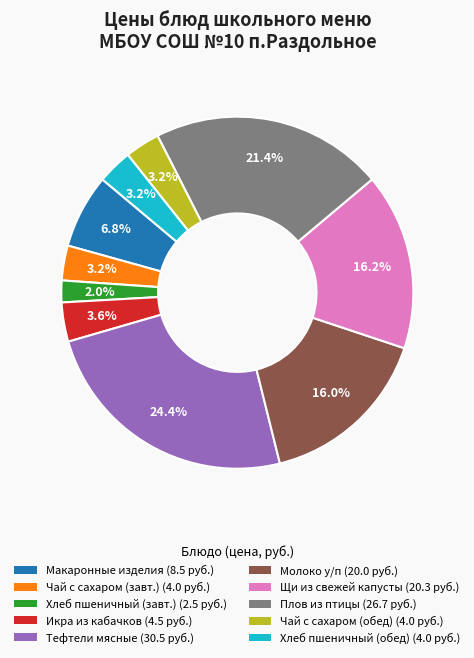

Is there any slice that represents more than half of the pie?

No